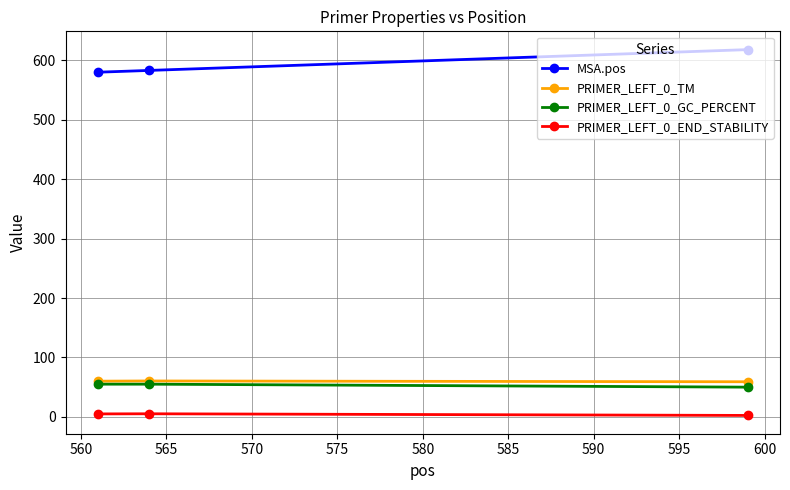

What is the value of the PRIMER_LEFT_0_TM point at the 2nd from the left?

60.4